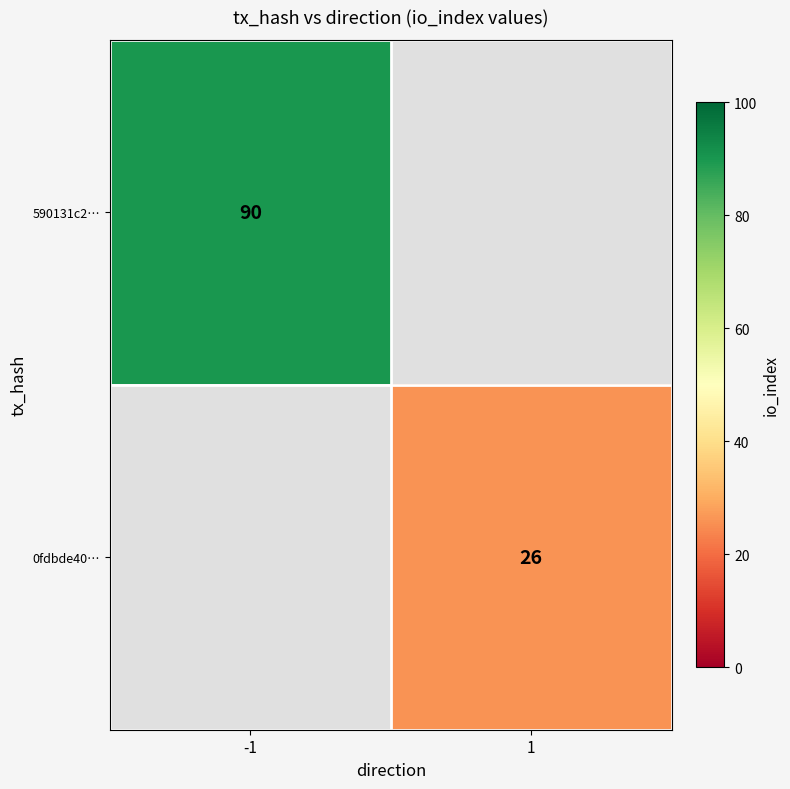

Which label corresponds to the largest value in the chart?

-1